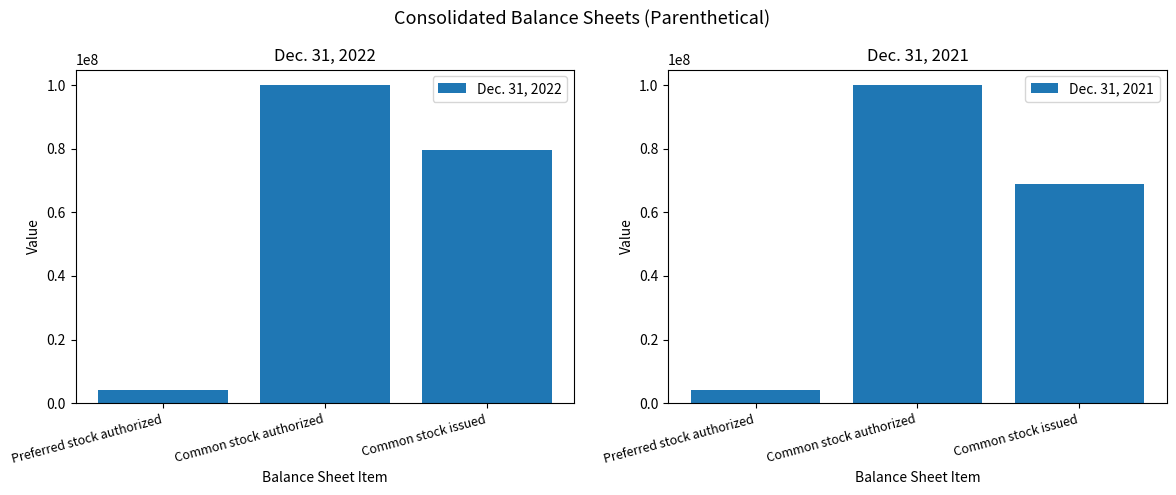

The value of Dec. 31, 2021 at Common stock authorized is 40717592. True or false?

False